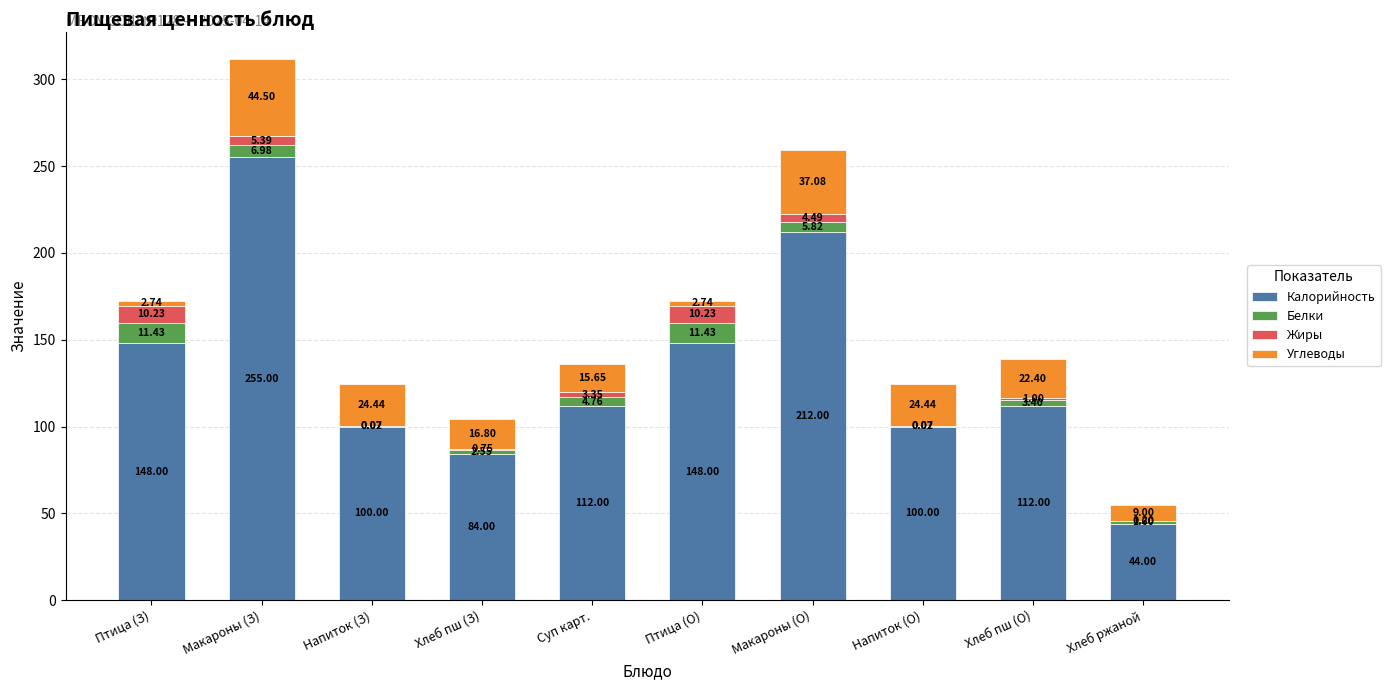

Are the bars horizontal?

No